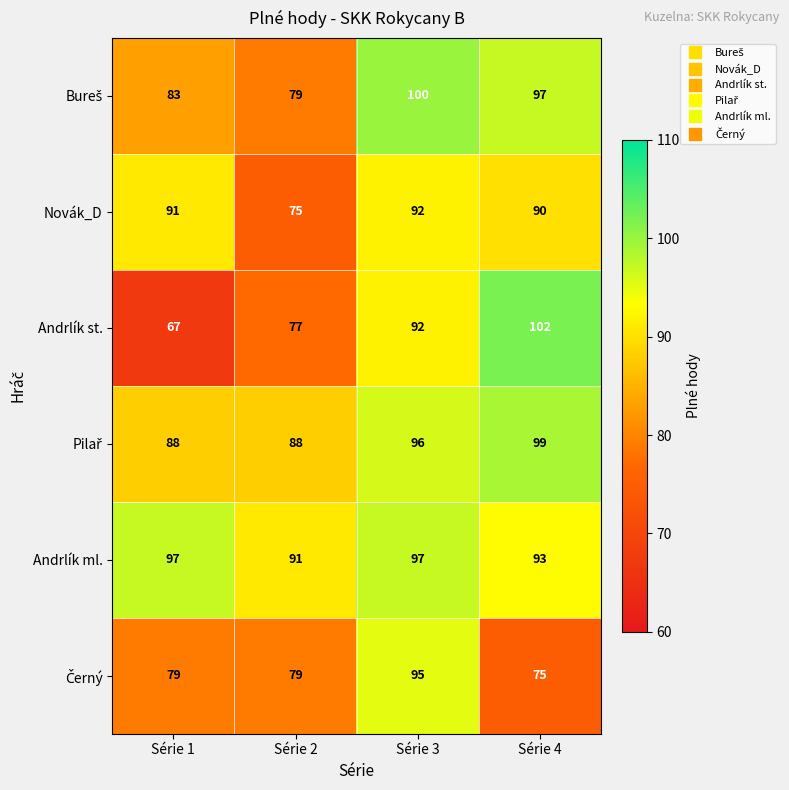

Is it true that Andrlík ml. equals 97 at Série 3?

True